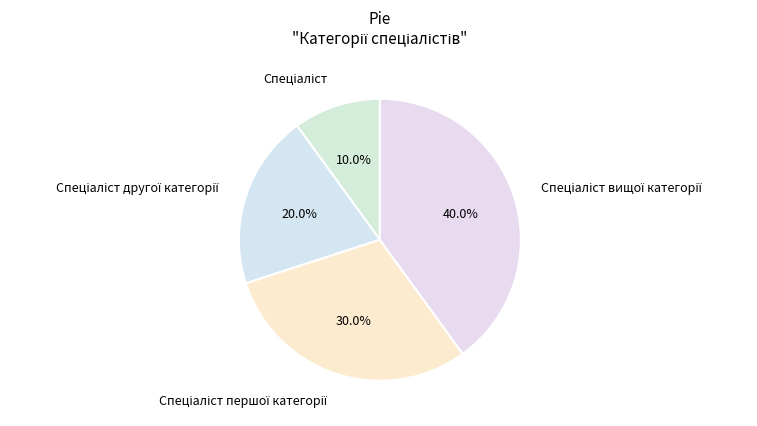

Is there any slice that represents more than half of the pie?

No